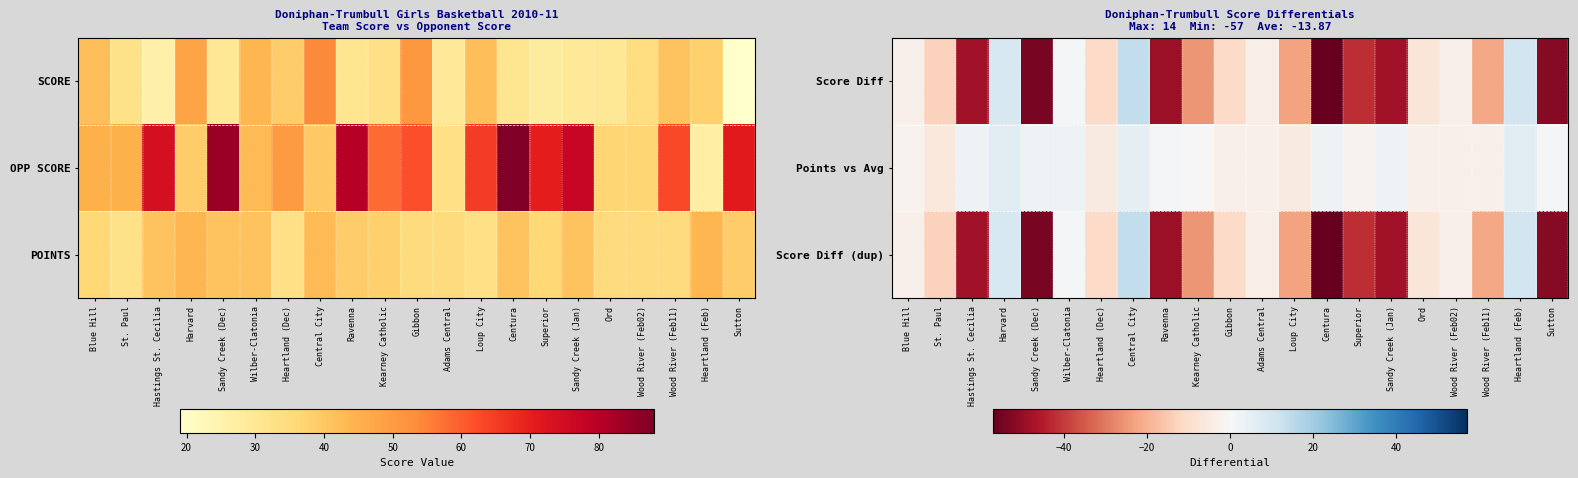

Reading left to right, transcribe all the data shown in this chart.

Score Diff: Blue Hill=-3.0	St. Paul=-13.0	Hastings St. Cecilia=-48.0	Harvard=9.0	Sandy Creek (Dec)=-54.0	Wilber-Clatonia=1.0	Heartland (Dec)=-11.0	Central City=14.0	Ravenna=-49.0	Kearney Catholic=-25.0	Gibbon=-11.0	Adams Central=-4.0	Loup City=-23.0	Centura=-57.0	Superior=-42.0	Sandy Creek (Jan)=-48.0	Ord=-7.0	Wood River (Feb02)=-3.0	Wood River (Feb11)=-22.0	Heartland (Feb)=11.0	Sutton=-52.0
Points vs Avg: Blue Hill=-2.0	St. Paul=-6.0	Hastings St. Cecilia=3.0	Harvard=6.0	Sandy Creek (Dec)=3.0	Wilber-Clatonia=3.0	Heartland (Dec)=-5.0	Central City=5.0	Ravenna=1.0	Kearney Catholic=0.0	Gibbon=-3.0	Adams Central=-3.0	Loup City=-5.0	Centura=3.0	Superior=-2.0	Sandy Creek (Jan)=3.0	Ord=-3.0	Wood River (Feb02)=-3.0	Wood River (Feb11)=-3.0	Heartland (Feb)=6.0	Sutton=1.0
Score Diff (dup): Blue Hill=-3.0	St. Paul=-13.0	Hastings St. Cecilia=-48.0	Harvard=9.0	Sandy Creek (Dec)=-54.0	Wilber-Clatonia=1.0	Heartland (Dec)=-11.0	Central City=14.0	Ravenna=-49.0	Kearney Catholic=-25.0	Gibbon=-11.0	Adams Central=-4.0	Loup City=-23.0	Centura=-57.0	Superior=-42.0	Sandy Creek (Jan)=-48.0	Ord=-7.0	Wood River (Feb02)=-3.0	Wood River (Feb11)=-22.0	Heartland (Feb)=11.0	Sutton=-52.0